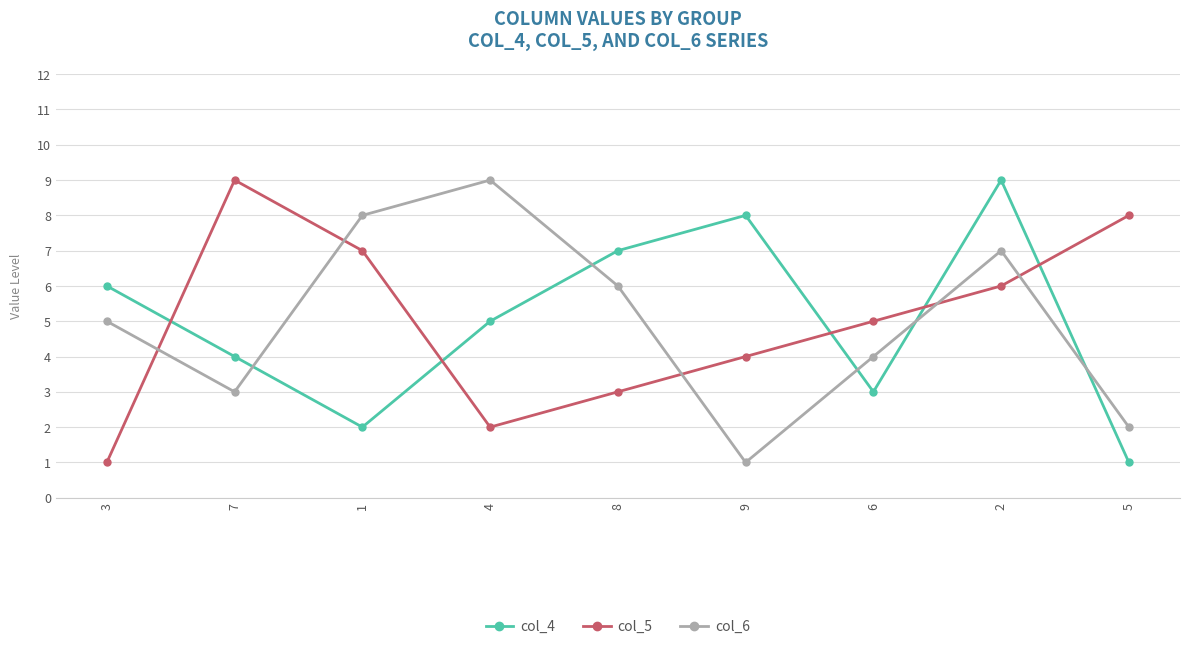

List the labels in order of col_4 value, largest first.

2, 9, 8, 3, 4, 7, 6, 1, 5